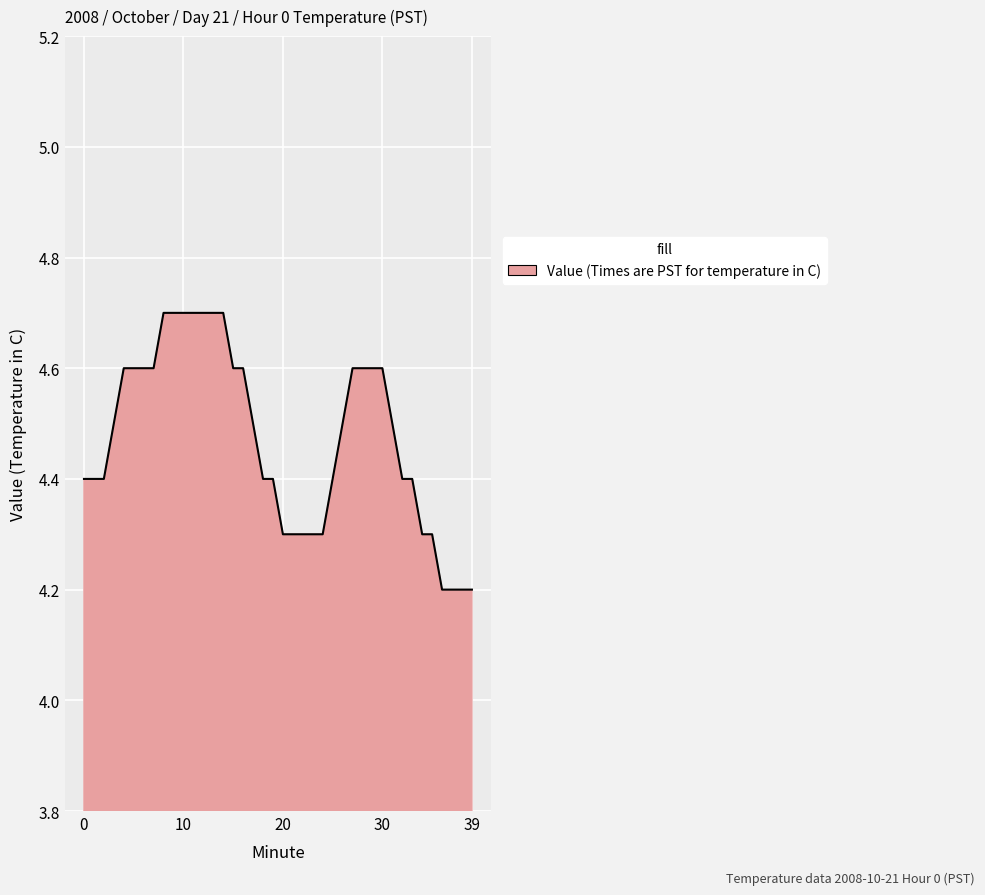

What is the maximum value shown in the chart?

4.7